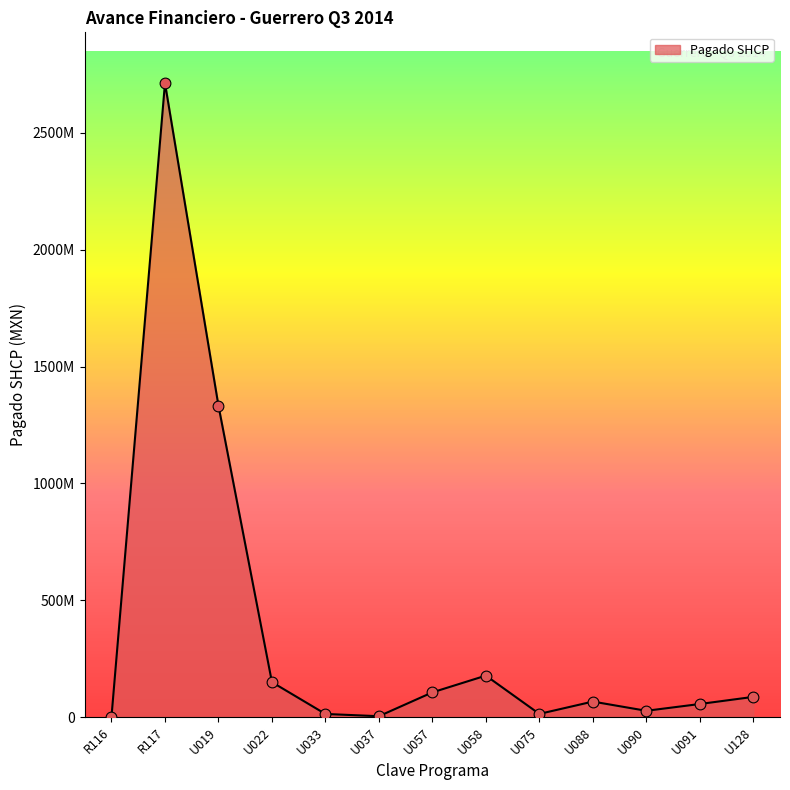

Approximately how many times larger is the value at U090 compared to U033?

2.0